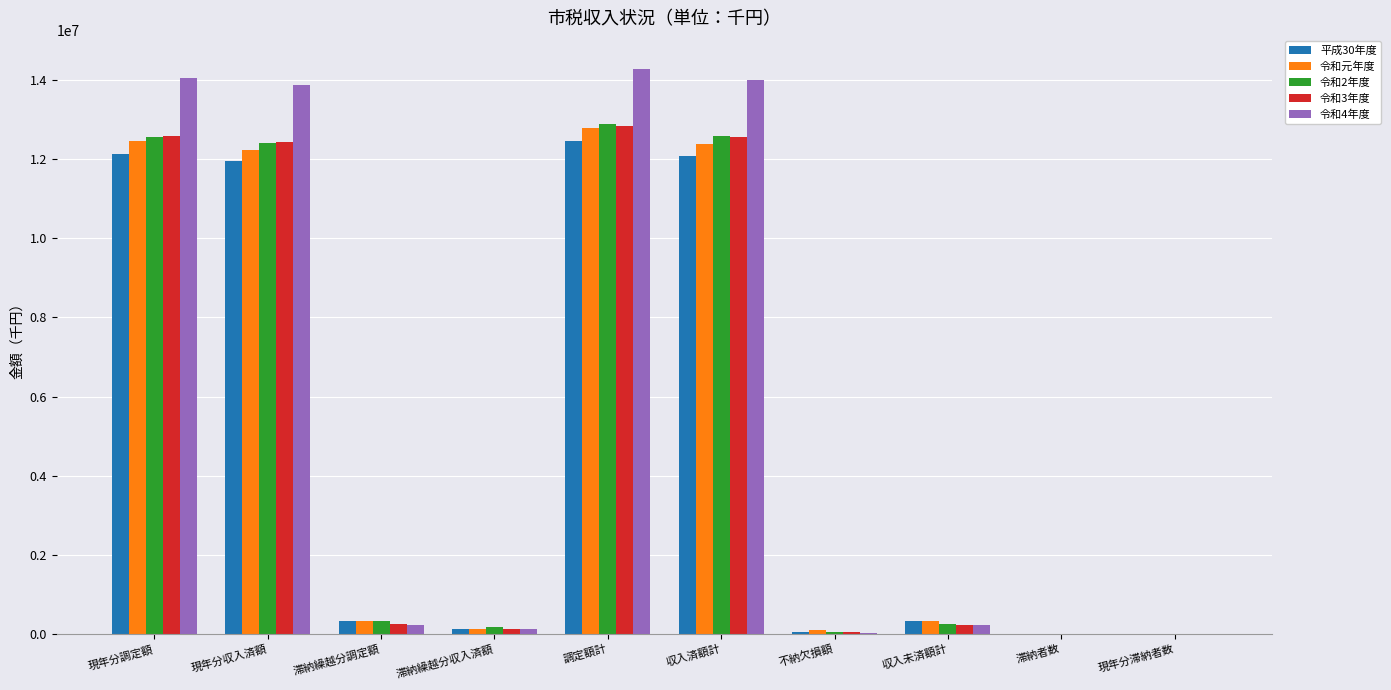

The value of 令和元年度 at 滞納繰越分調定額 is 336246. True or false?

True